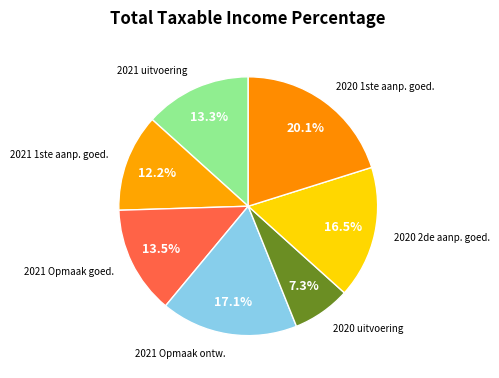

How many segments does this pie chart have?

7